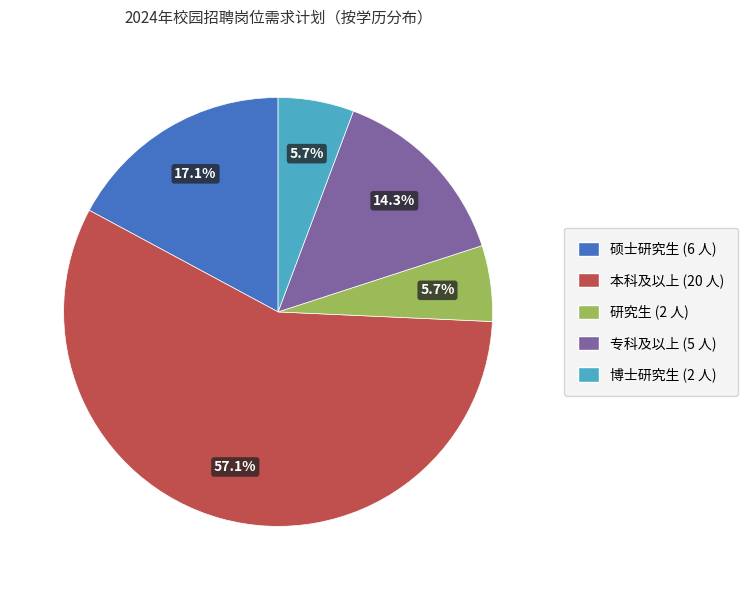

What is the ratio of the value at 本科及以上 to the value at 研究生?

10.0